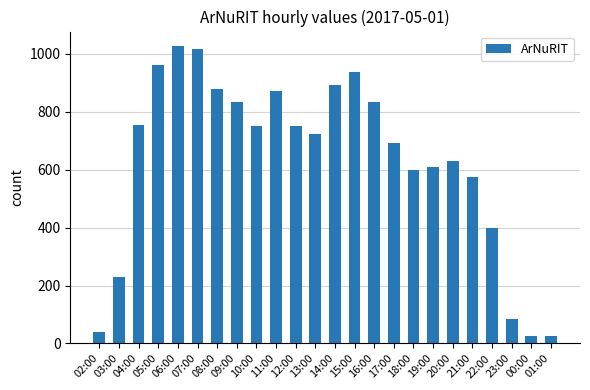

Where is the data nearest to the value 526?

21:00